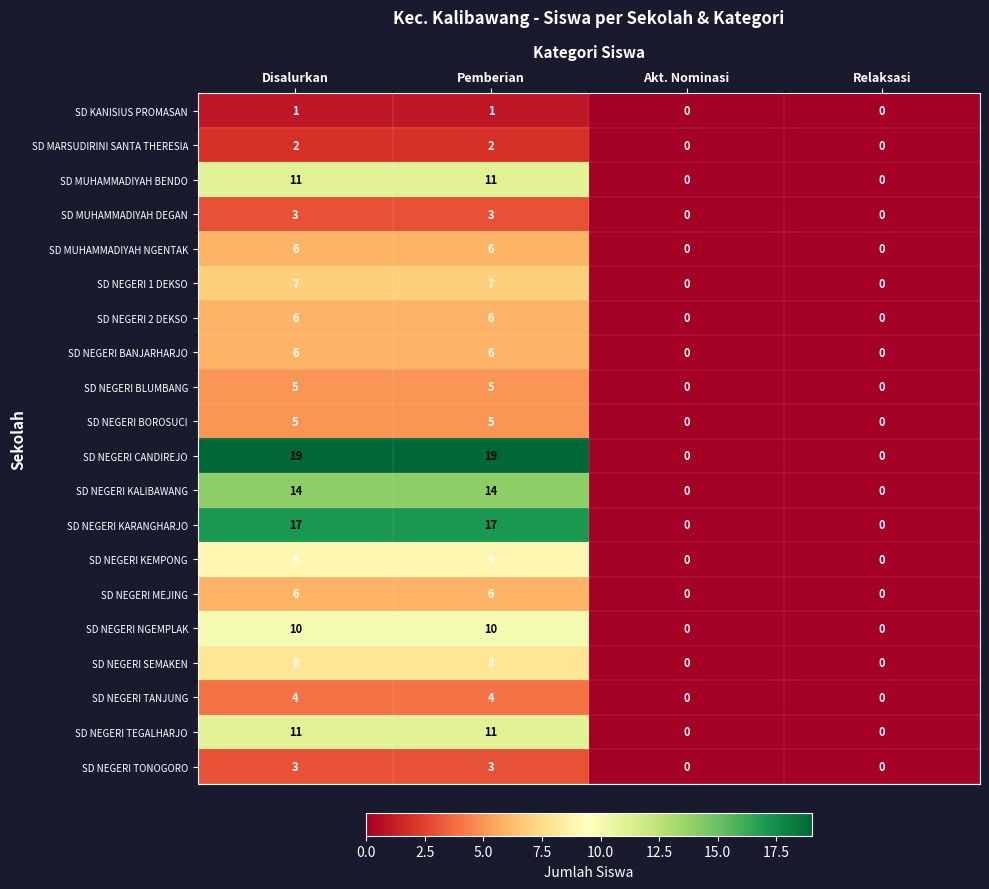

What is the total value across all series at Pemberian?

153